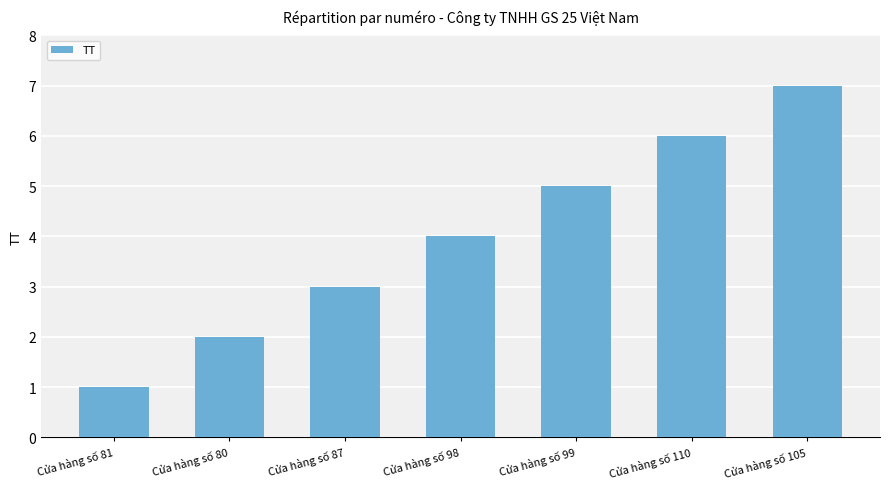

What is the label of the 5th bar from the left?

Cửa hàng số 99